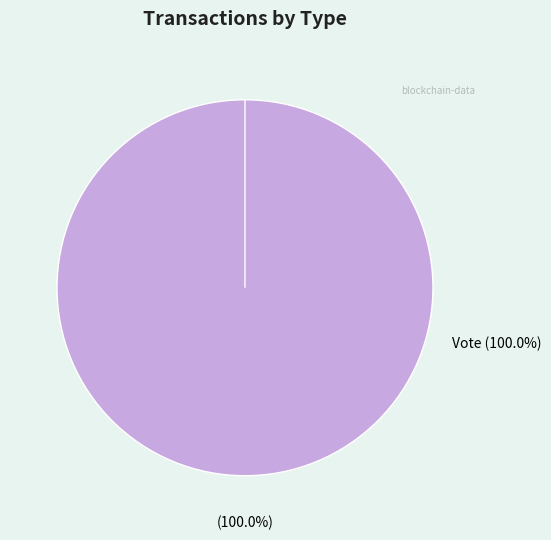

Is there any slice that represents more than half of the pie?

Yes